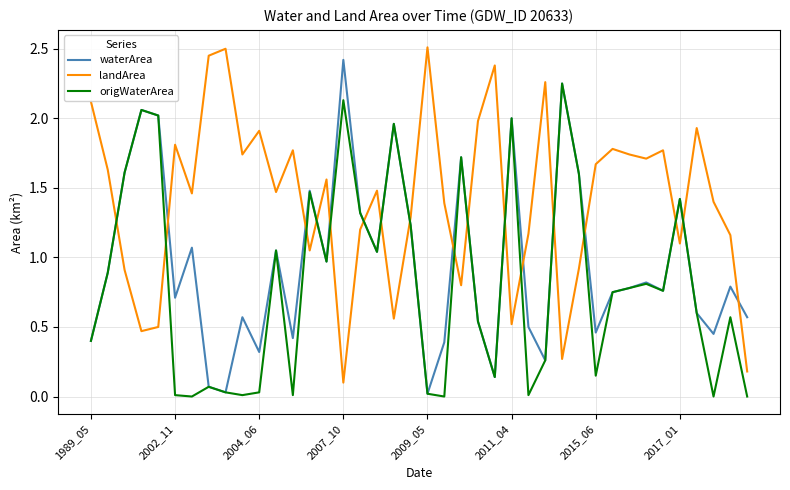

True or false: landArea and origWaterArea intersect in this chart.

True